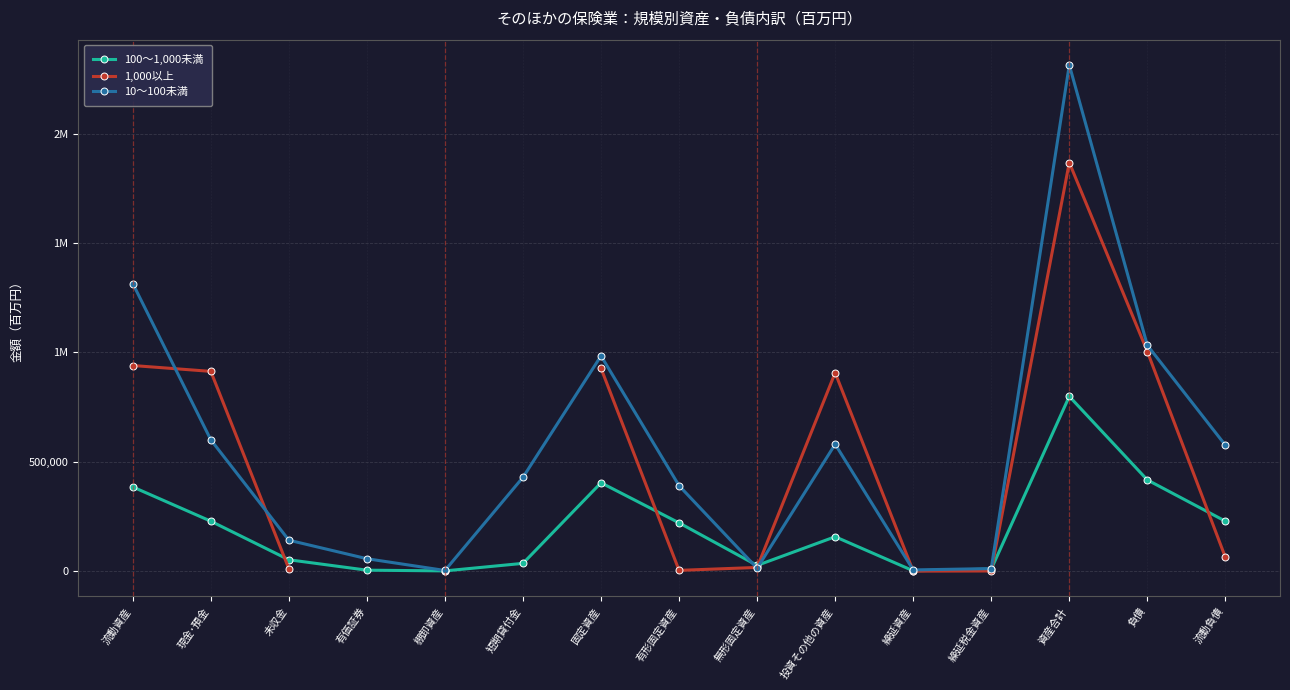

Which series has the widest spread of values?

10～100未満